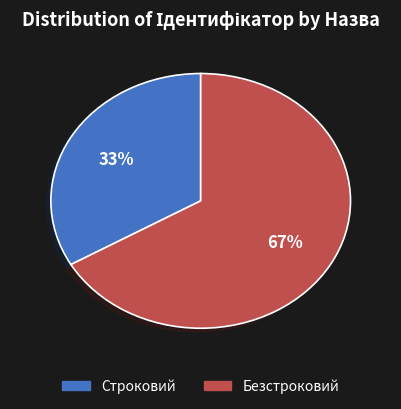

Rank the categories by value from lowest to highest.

Строковий, Безстроковий